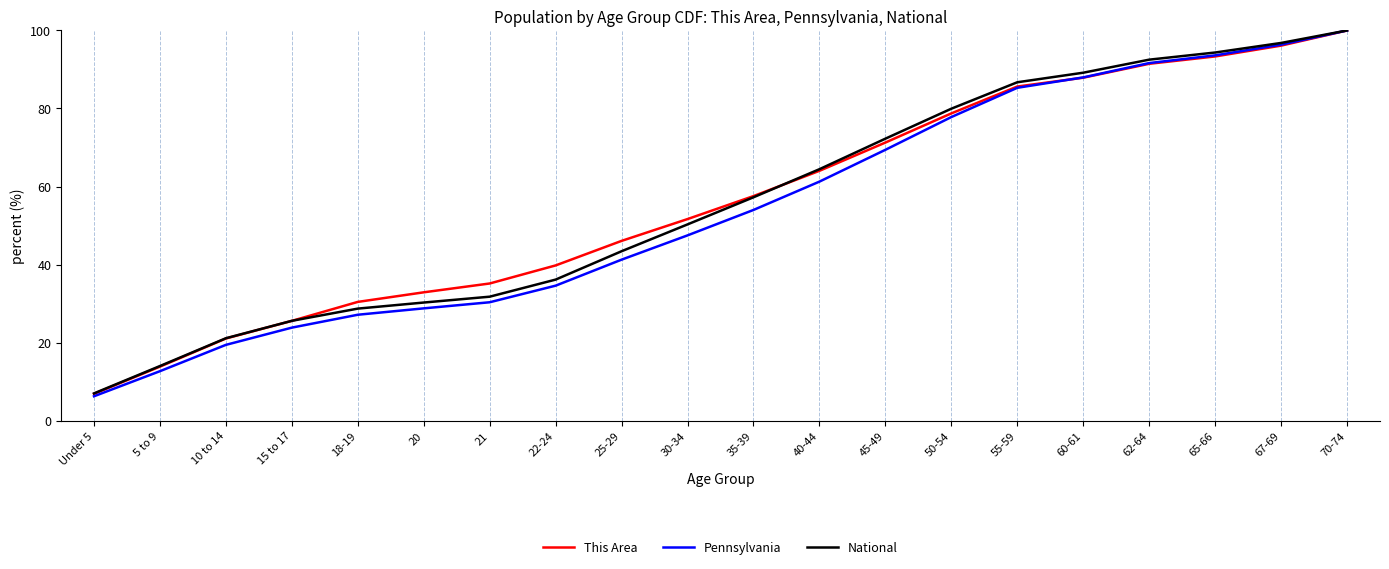

Reading left to right, transcribe all the data shown in this chart.

This Area: Under 5=6.9	5 to 9=13.8	10 to 14=21.0	15 to 17=25.6	18-19=30.4	20=32.9	21=35.1	22-24=39.8	25-29=46.1	30-34=51.7	35-39=57.5	40-44=64.0	45-49=71.3	50-54=78.7	55-59=85.6	60-61=87.9	62-64=91.5	65-66=93.3	67-69=96.1	70-74=100.0
Pennsylvania: Under 5=6.2	5 to 9=12.7	10 to 14=19.4	15 to 17=23.8	18-19=27.1	20=28.8	21=30.3	22-24=34.6	25-29=41.2	30-34=47.5	35-39=54.0	40-44=61.3	45-49=69.4	50-54=77.8	55-59=85.3	60-61=88.0	62-64=91.6	65-66=93.6	67-69=96.4	70-74=100.0
National: Under 5=7.0	5 to 9=14.0	10 to 14=21.1	15 to 17=25.6	18-19=28.7	20=30.3	21=31.8	22-24=36.1	25-29=43.4	30-34=50.3	35-39=57.2	40-44=64.4	45-49=72.3	50-54=79.9	55-59=86.7	60-61=89.2	62-64=92.5	65-66=94.4	67-69=96.8	70-74=100.0